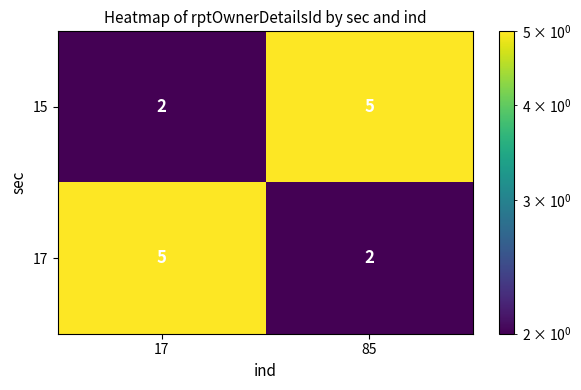

What is the difference between the highest and lowest values at 85?

3